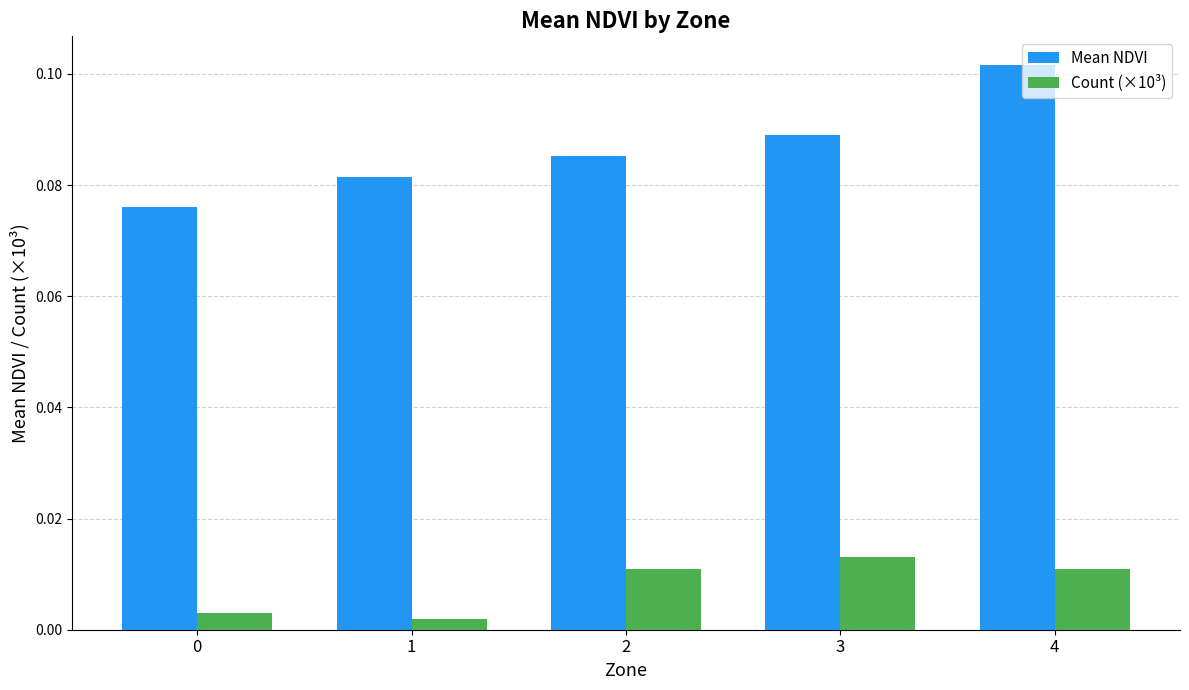

Rank the series at 3 from highest to lowest value.

Mean NDVI, Count (×10³)